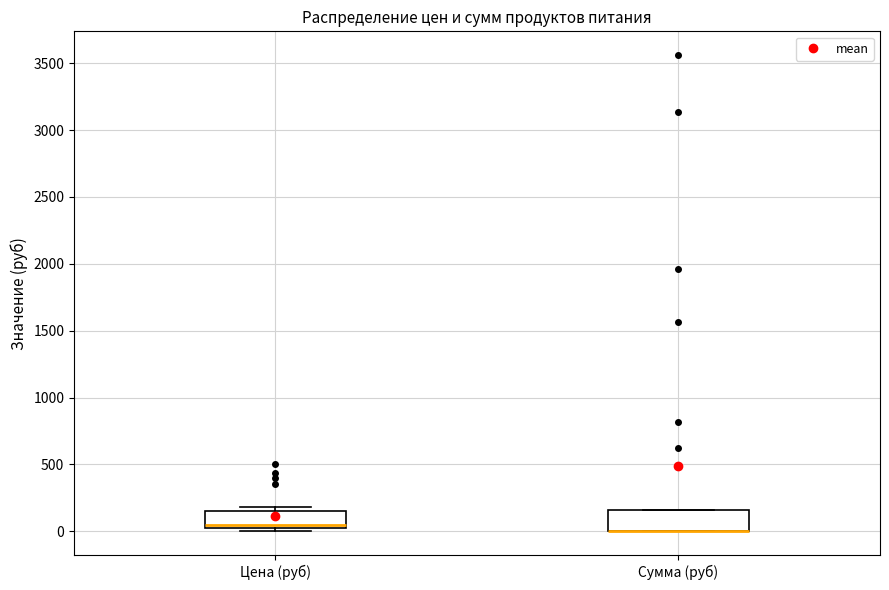

Reading left to right, transcribe this box plot: for each box, give where its median line is, the range the box spans, and where its two whiskers end, as read against the y-axis. The values are not printed on the chart, so give them approximately, as read against the axis.

Цена (руб): median 50, box 0 to 150, whiskers 0 (just below the box's lower edge) to 200
Сумма (руб): median 0 (drawn on the box's lower edge), box 0 to 150, whiskers 0 to 150